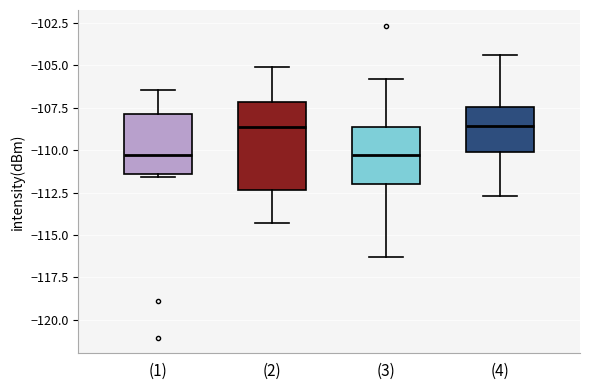

Reading left to right, read every box against the y-axis: the position of its median line, the range the box covers, and the ends of its whiskers. The values are not printed on the chart, so give them approximately, as read against the axis.

(1): median -110.5, box -111.5 to -108.0, whiskers -111.5 (just below the box's lower edge) to -106.5
(2): median -108.5, box -112.5 to -107.0, whiskers -114.5 to -105.0
(3): median -110.5, box -112.0 to -108.5, whiskers -116.5 to -106.0
(4): median -108.5, box -110.0 to -107.5, whiskers -112.5 to -104.5